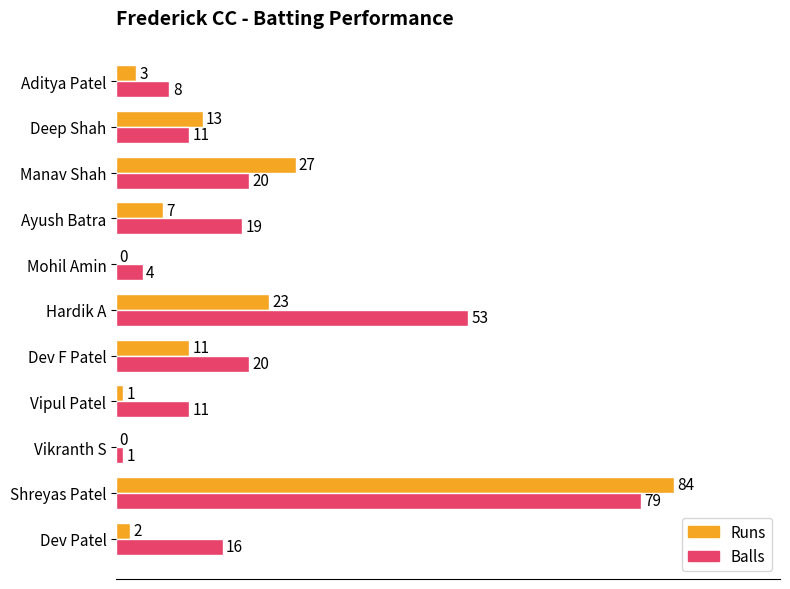

What is the sum of the Balls values at Manav Shah and Deep Shah?

31